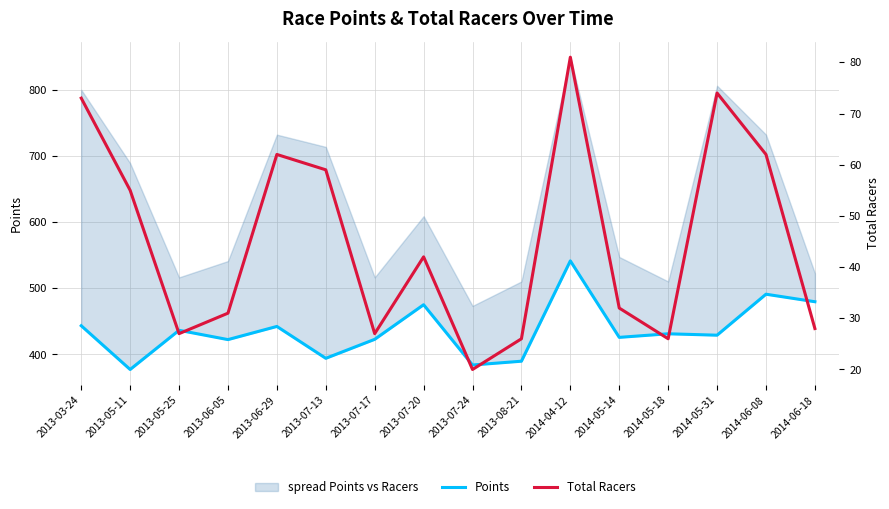

What is the spread (max minus min) of values at 2013-06-05?

391.5